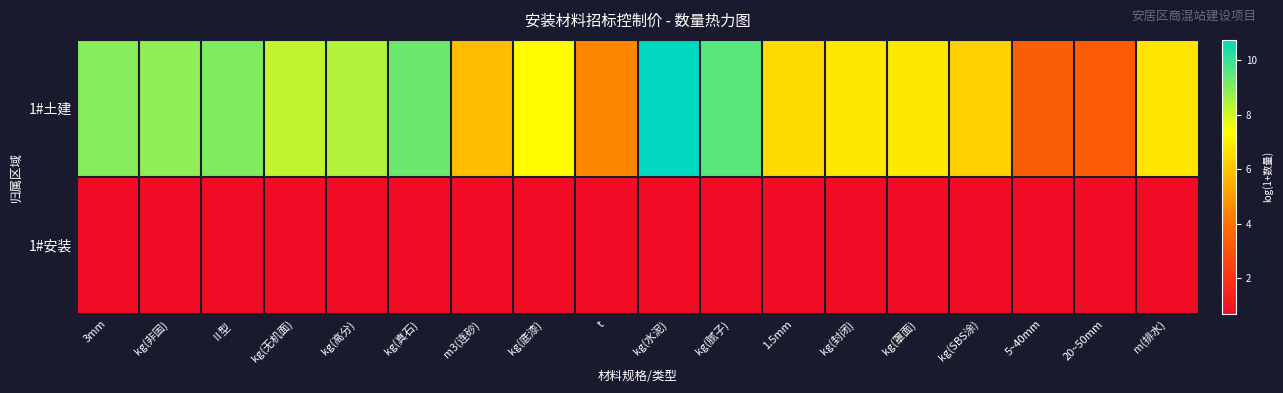

What is the total value across all series at 20~50mm?

4.0